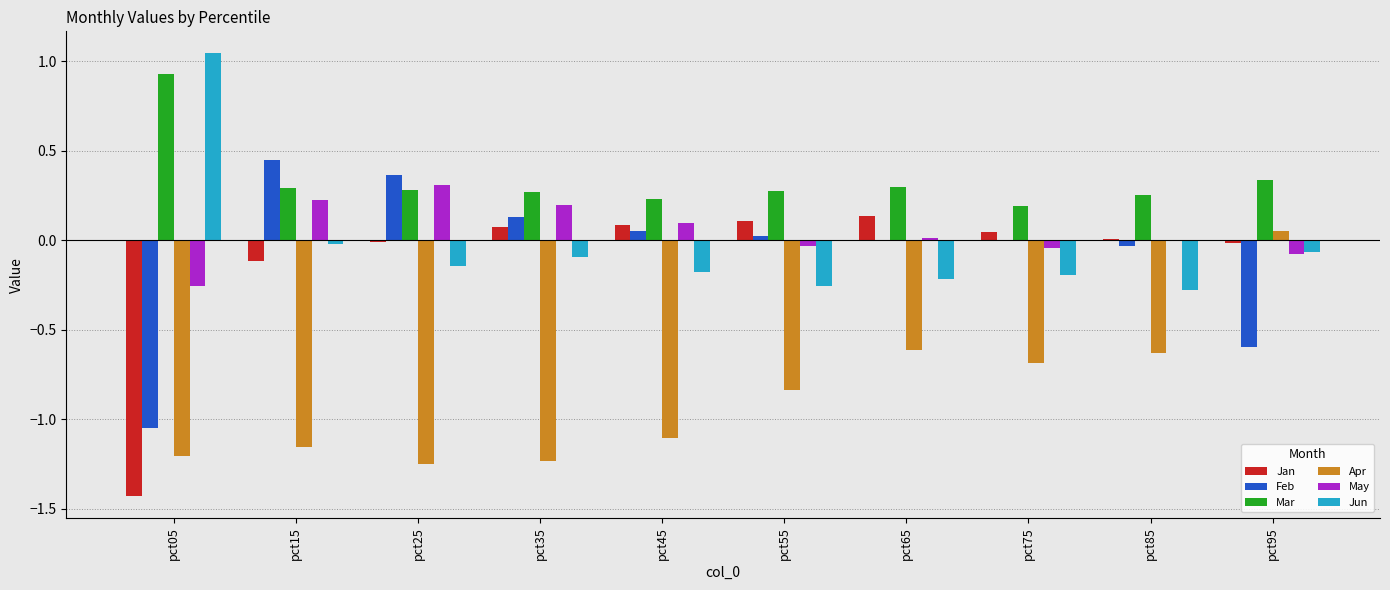

How many values in the Apr series exceed 0?

1